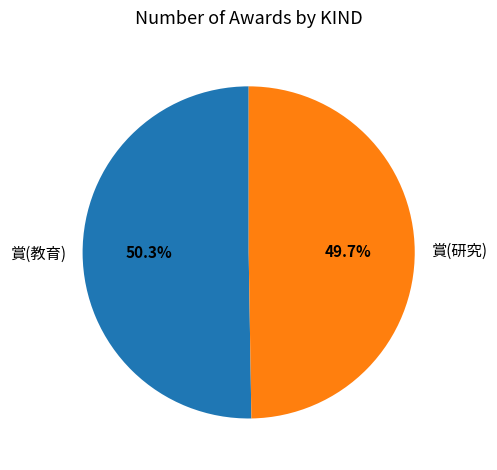

What percentage is the 賞(教育) slice, to the nearest percent?

50%